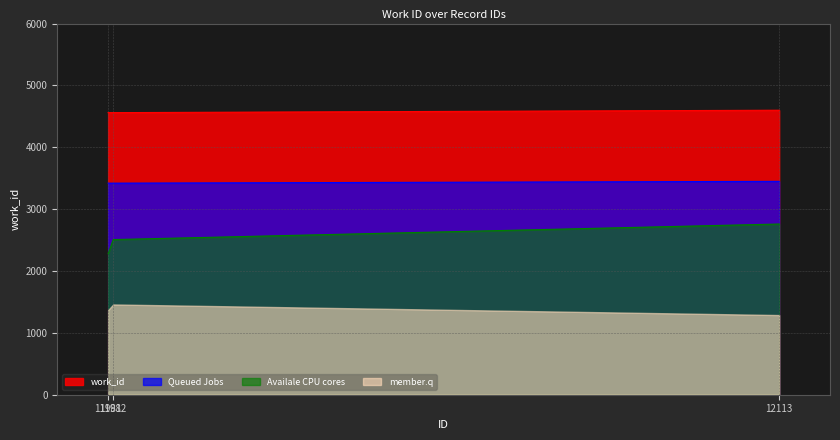

List the labels in order of value, largest first.

12113, 11981, 11982